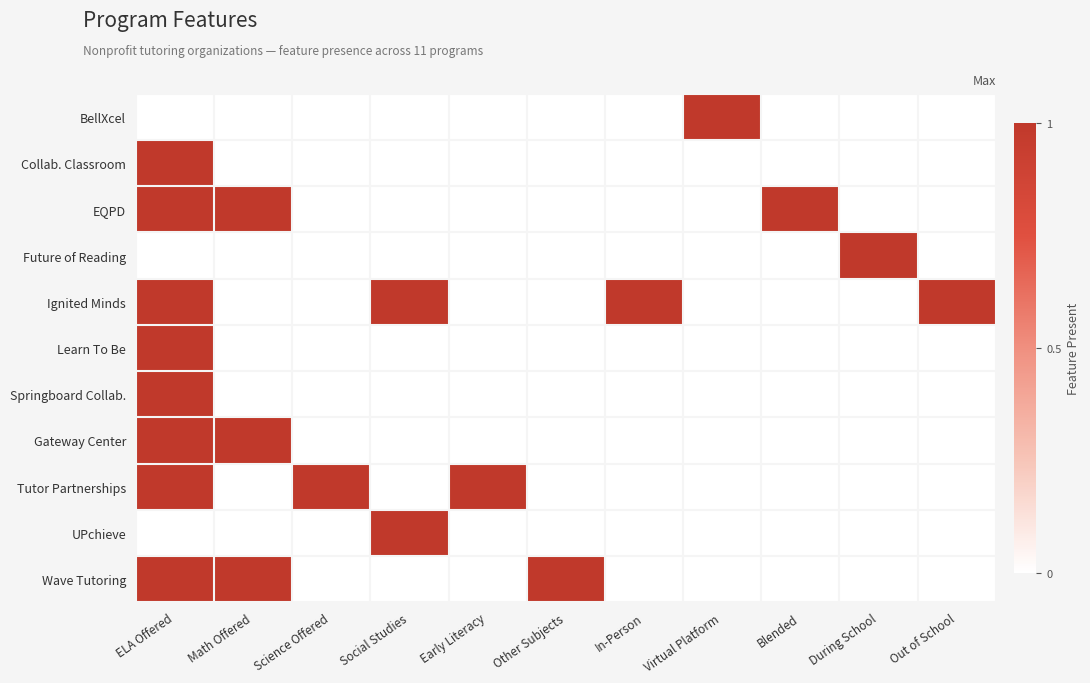

The value of UPchieve at Social Studies is 0. True or false?

False